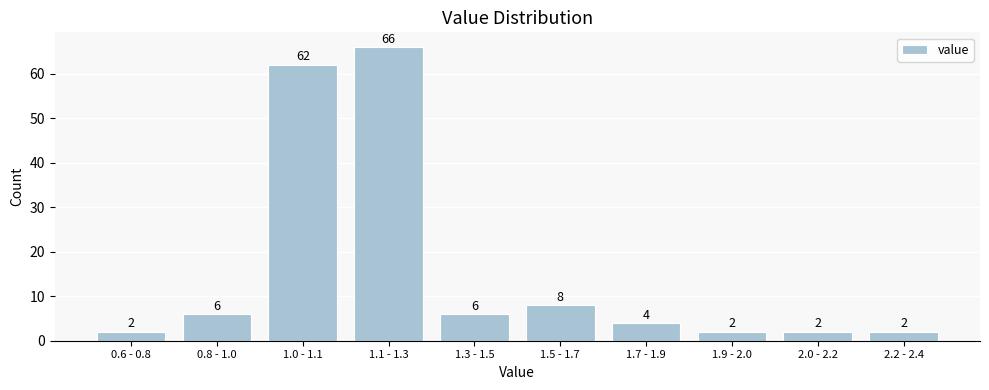

Reading right to left, extract all data points from this chart.

2	2	2	4	8	6	66	62	6	2